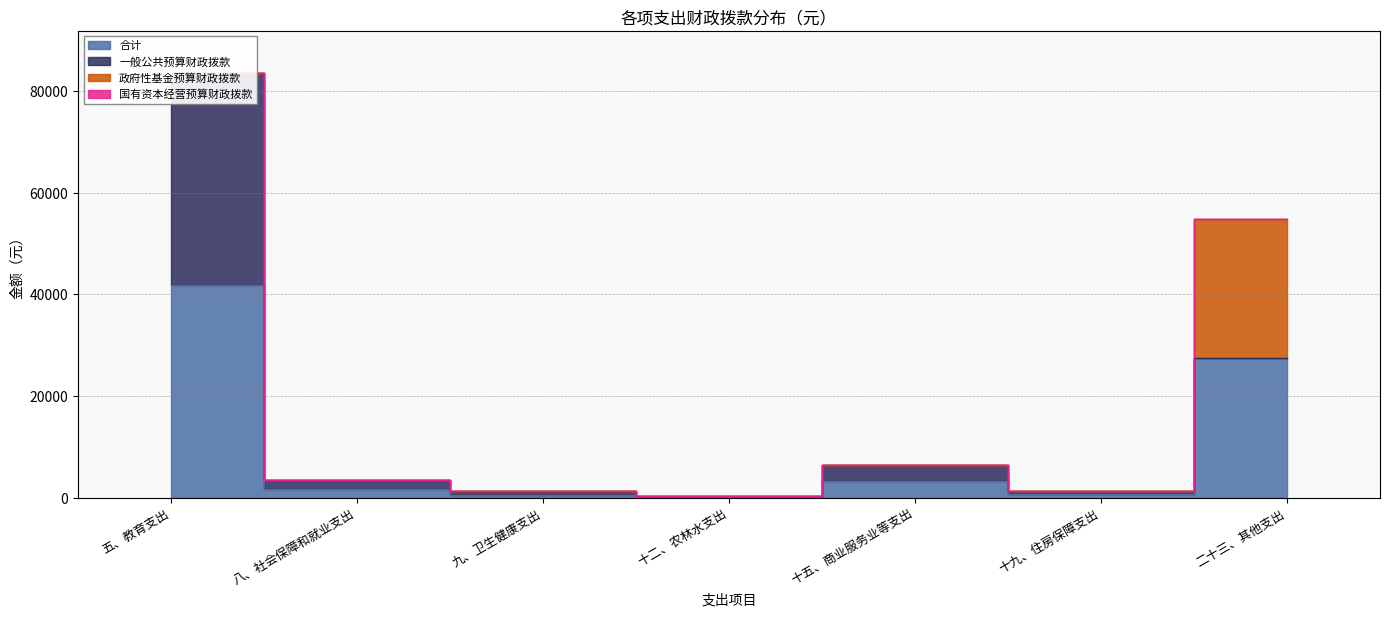

At which category does the chart reach its peak across all series?

五、教育支出